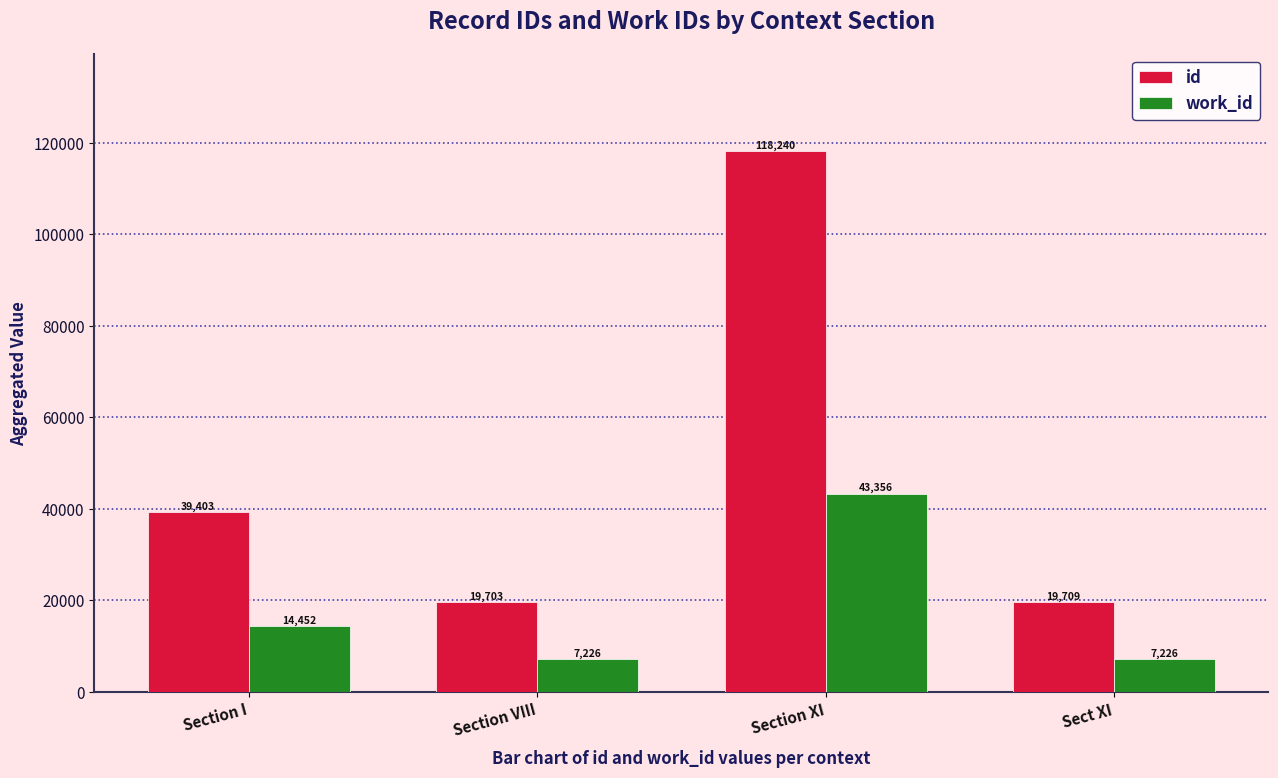

How many series are shown in this chart?

2